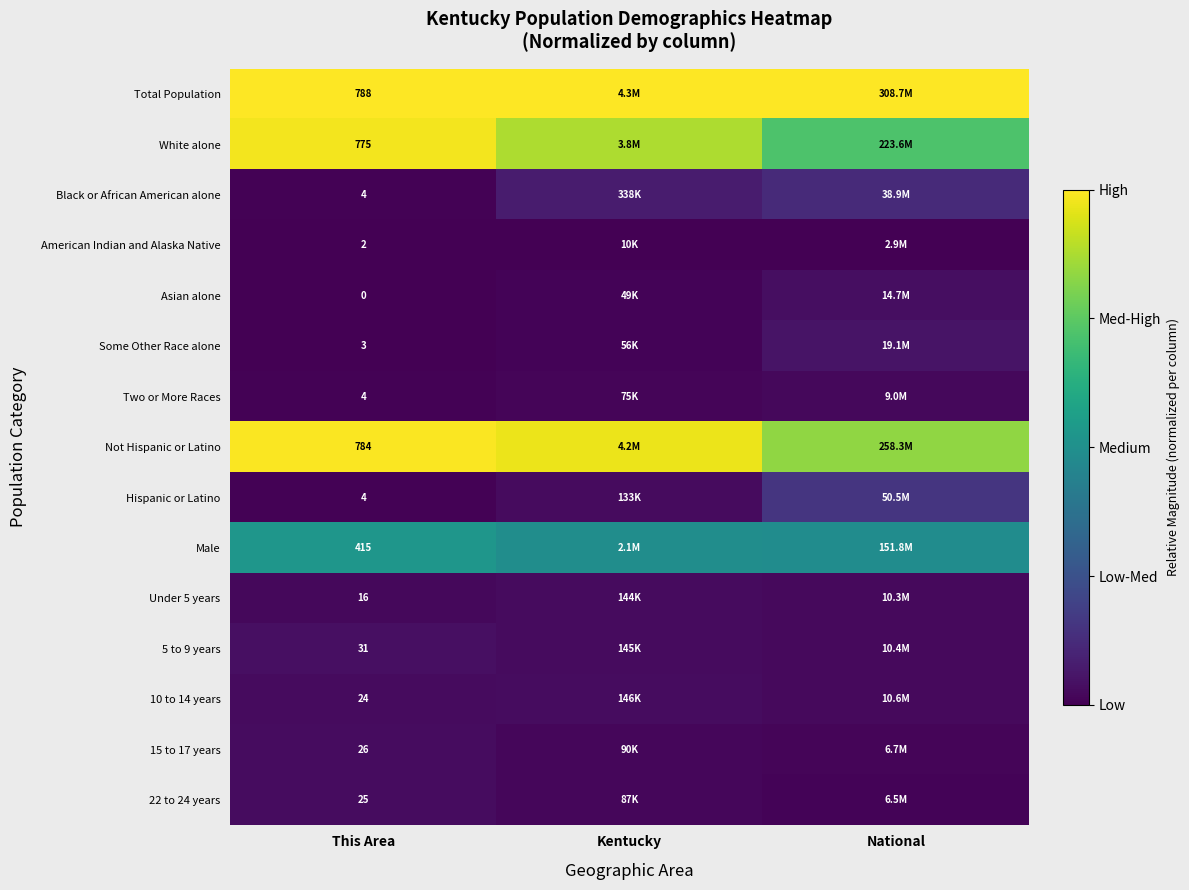

At National, list the series in order from smallest to largest.

American Indian and Alaska Native, 22 to 24 years, 15 to 17 years, Two or More Races, Under 5 years, 5 to 9 years, 10 to 14 years, Asian alone, Some Other Race alone, Black or African American alone, Hispanic or Latino, Male, White alone, Not Hispanic or Latino, Total Population